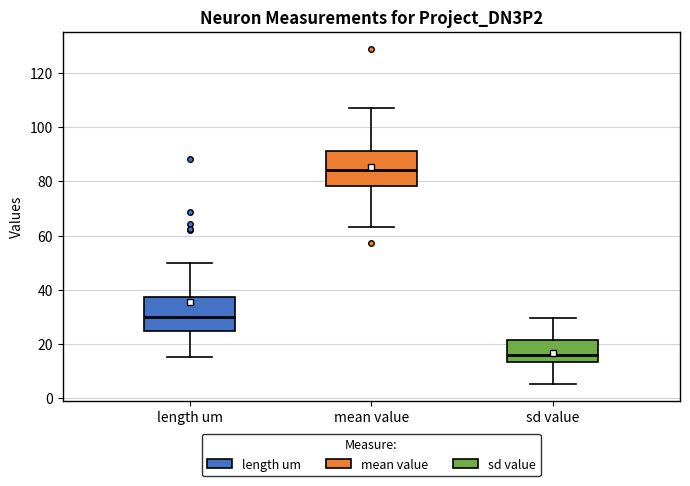

Reading left to right, read every box against the y-axis: the position of its median line, the range the box covers, and the ends of its whiskers. The values are not printed on the chart, so give them approximately, as read against the axis.

length um: median 30, box 24 to 38, whiskers 16 to 50
mean value: median 84, box 78 to 92, whiskers 64 to 108
sd value: median 16, box 14 to 22, whiskers 6 to 30